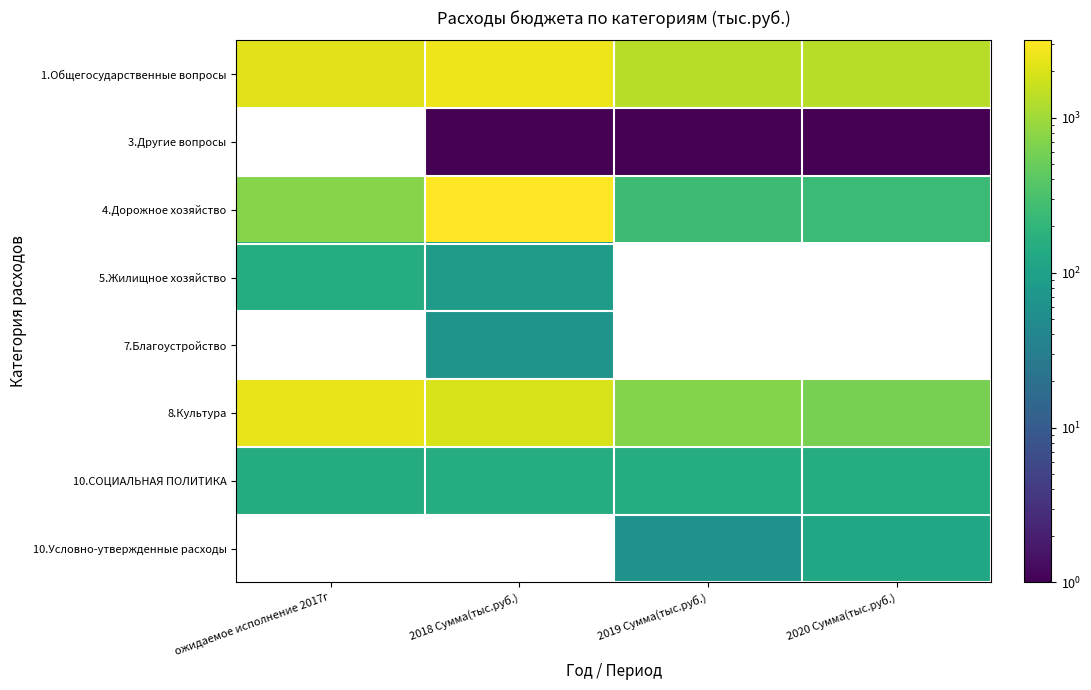

Which series has the largest total across all categories?

1.Общегосударственные вопросы